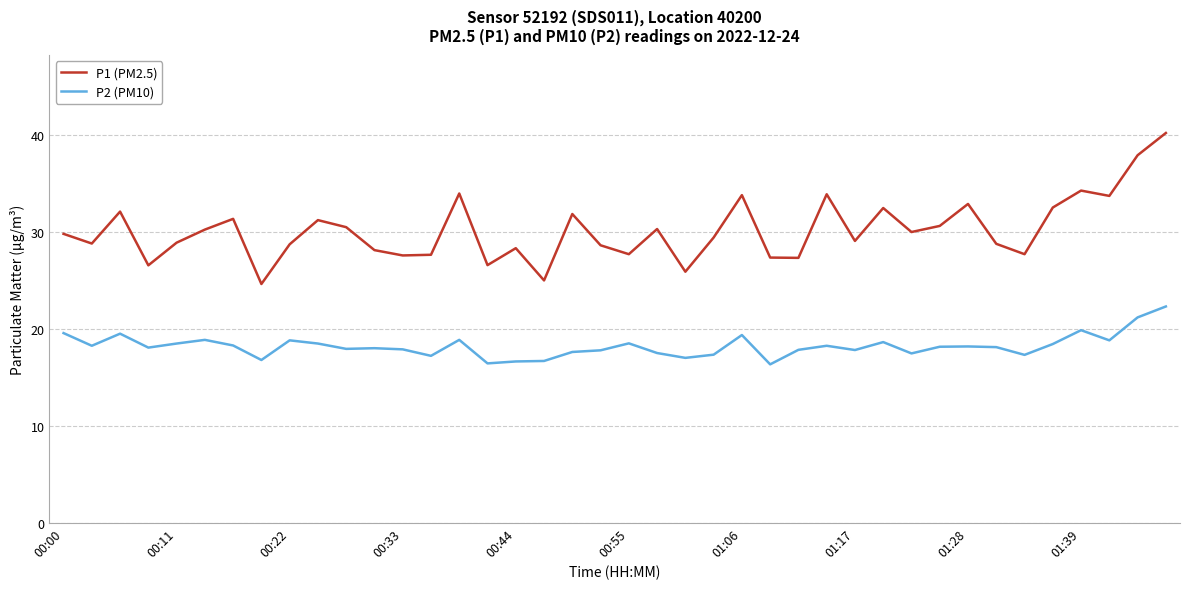

Which series has the largest total across all categories?

P1 (PM2.5)